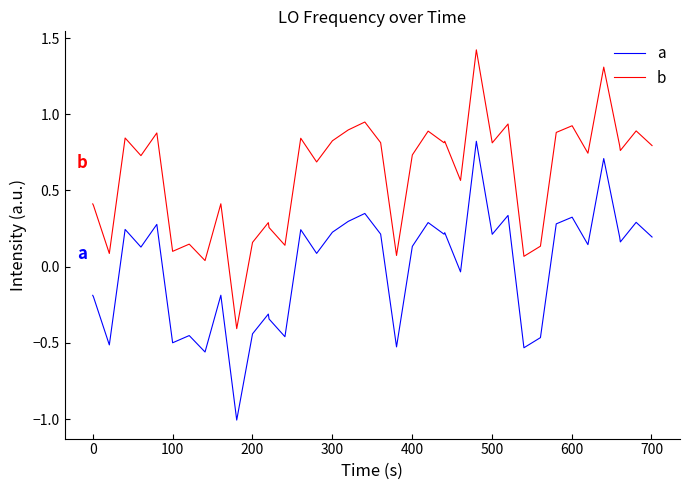

What is the lowest value of the a series?

-1.0